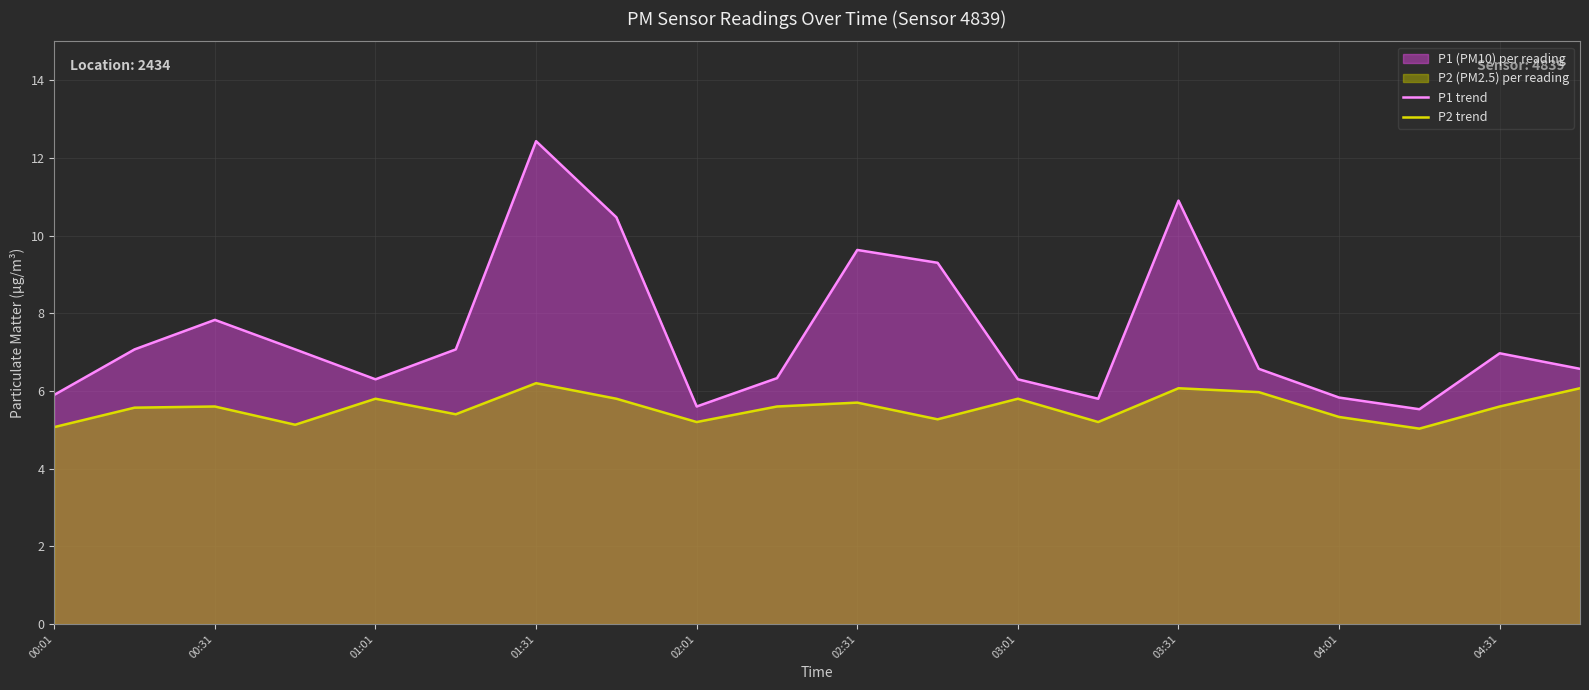

Read the P1 trend value at 04:01.

5.8